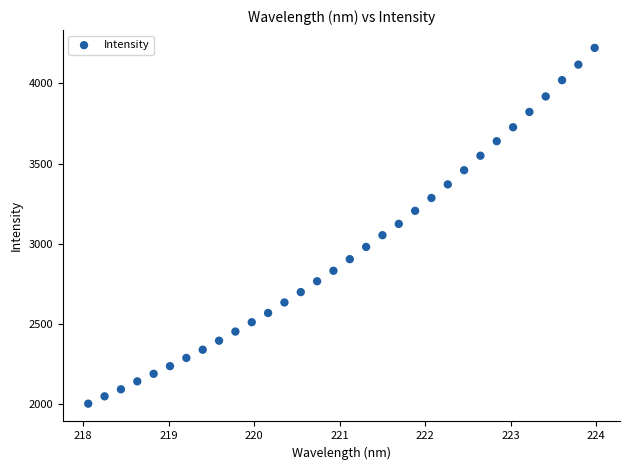

What is the range of X values (max minus min)?

5.9